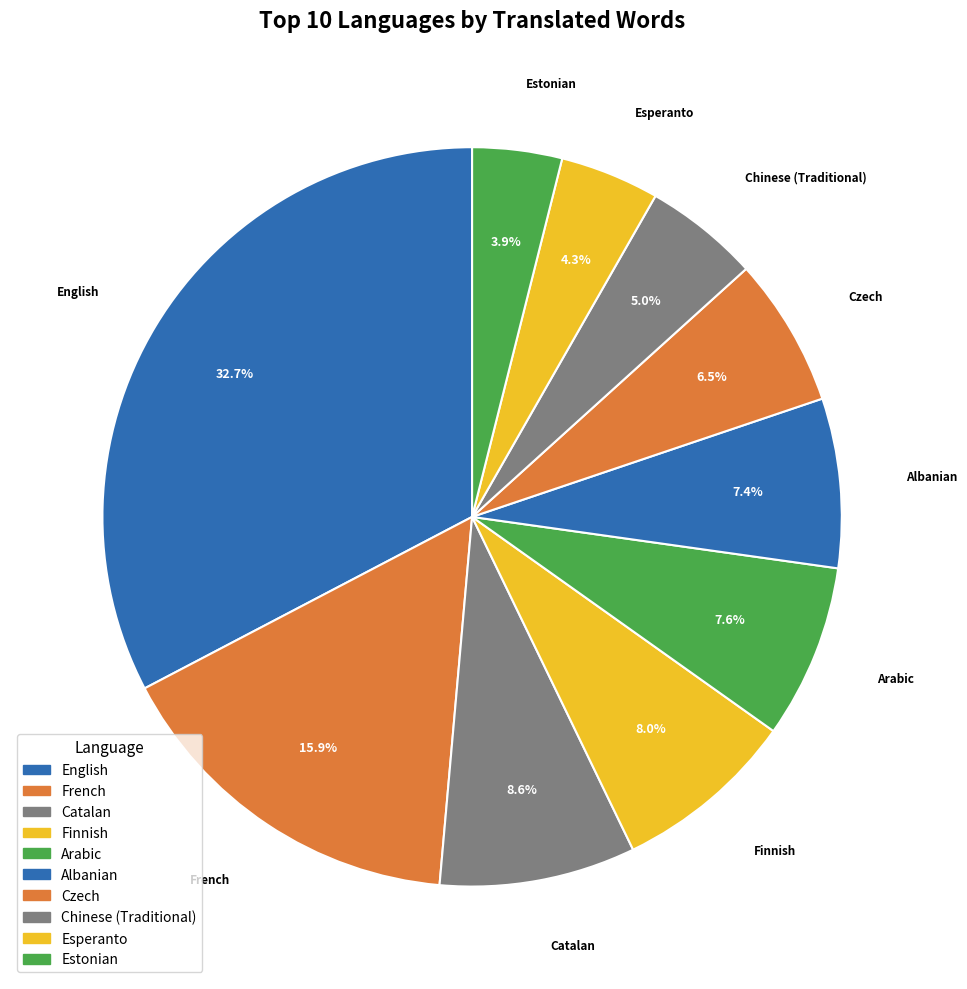

To the nearest percent, what is the combined percentage of Catalan and Estonian?

12%